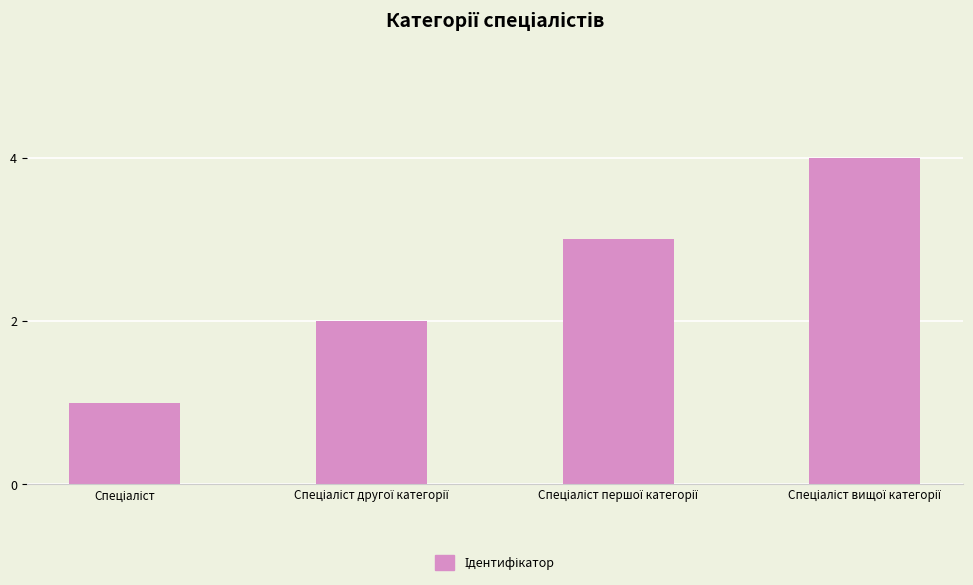

What is the maximum value shown in the chart?

4